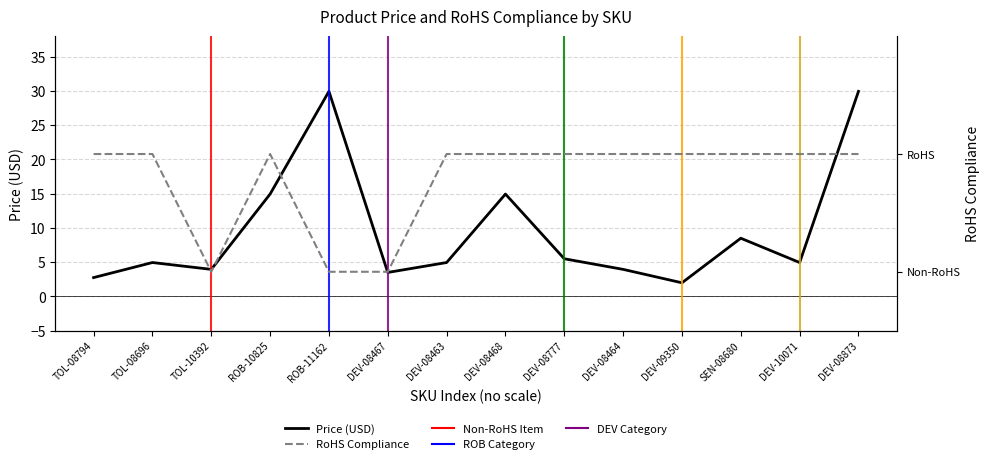

Rank the series by their average value, from highest to lowest.

Price (USD), RoHS Compliance